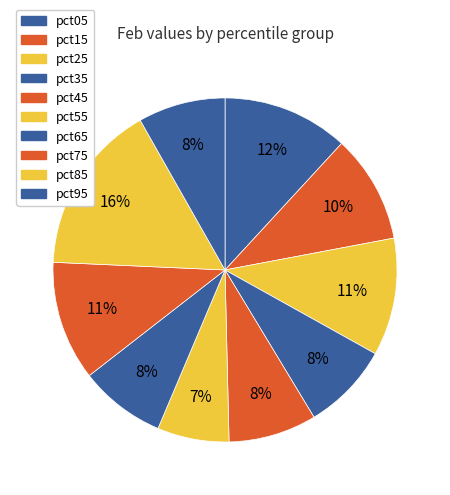

Which category has the smallest portion of the pie?

pct55